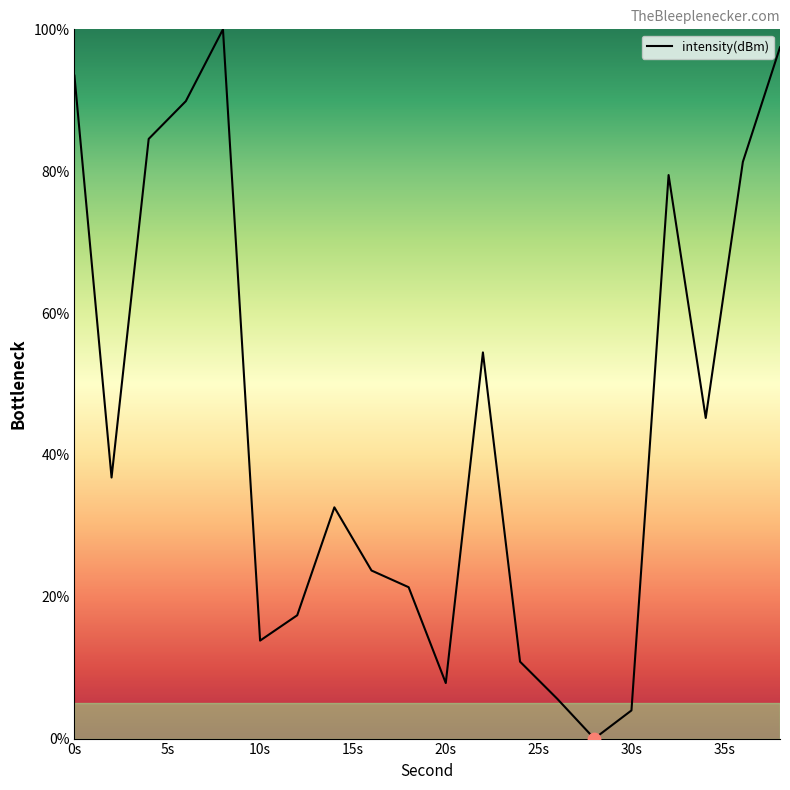

What is the difference between the maximum and minimum values?

100.0